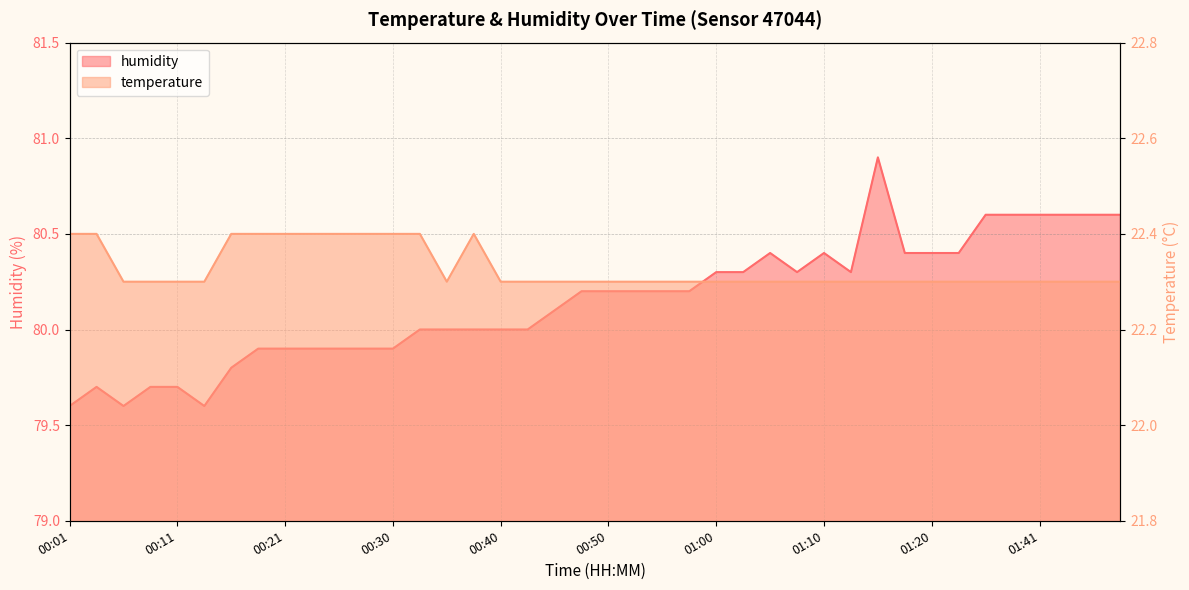

At which category is the sum across all series the highest?

01:15